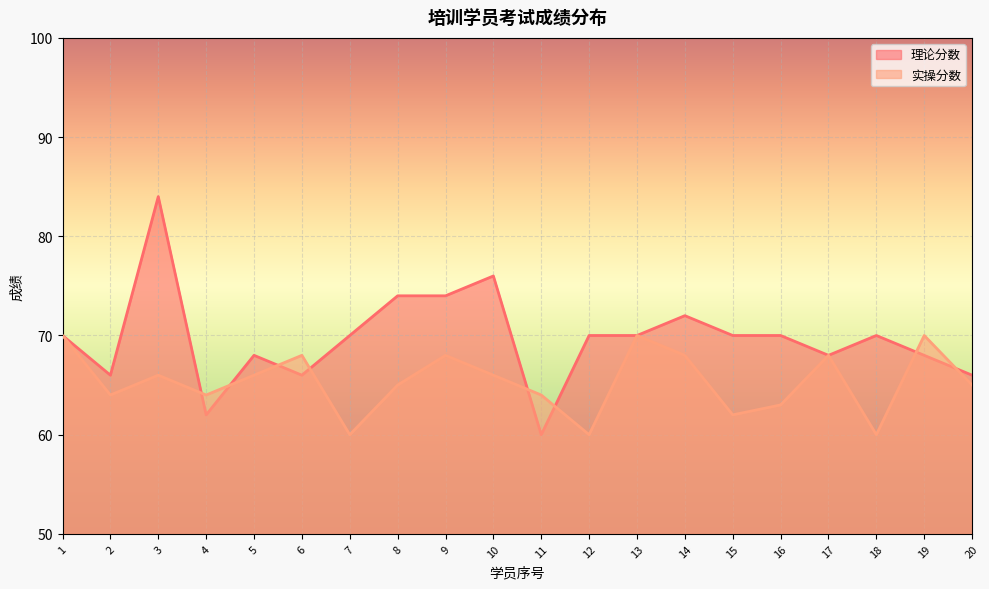

At which label does 理论分数 reach its peak?

3